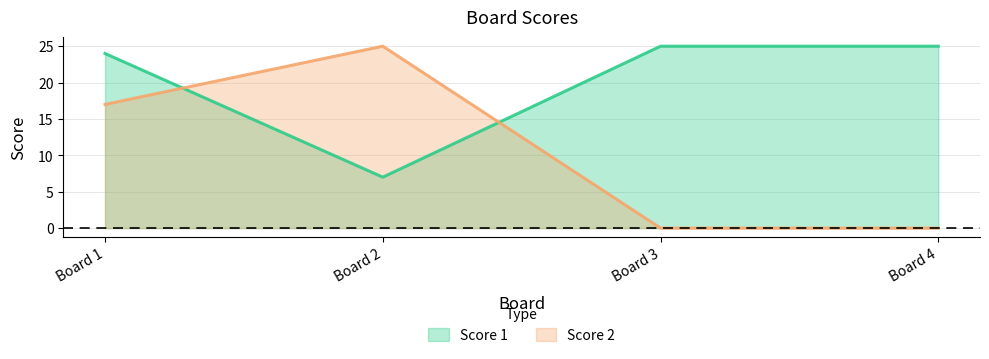

What is the sum of all Score 1 values?

81